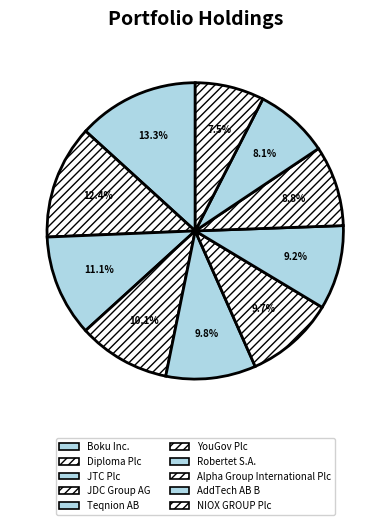

To the nearest percent, what portion does Robertet S.A. represent?

9%